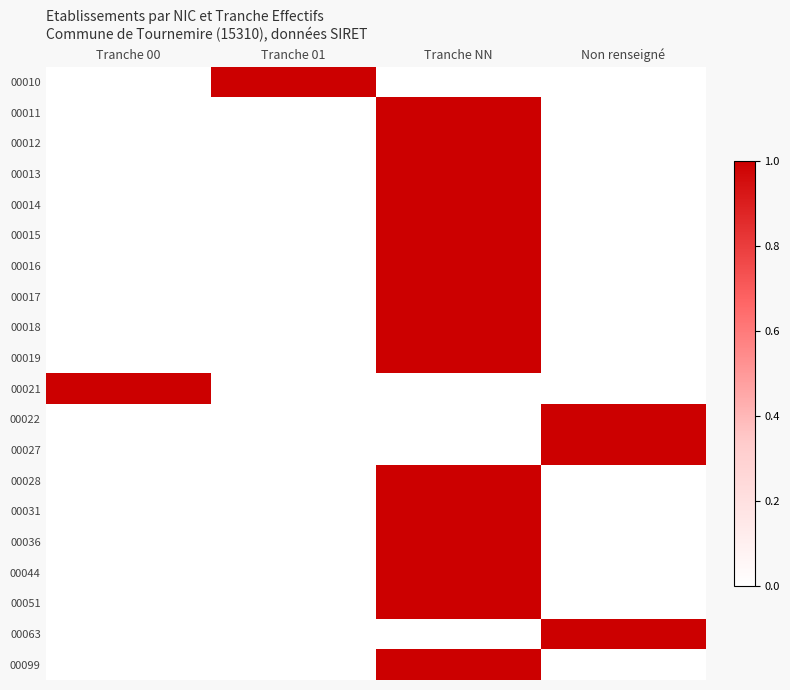

Reading left to right, extract all data points from this chart.

00010: Tranche 00=0	Tranche 01=1	Tranche NN=0	Non renseigné=0
00011: Tranche 00=0	Tranche 01=0	Tranche NN=1	Non renseigné=0
00012: Tranche 00=0	Tranche 01=0	Tranche NN=1	Non renseigné=0
00013: Tranche 00=0	Tranche 01=0	Tranche NN=1	Non renseigné=0
00014: Tranche 00=0	Tranche 01=0	Tranche NN=1	Non renseigné=0
00015: Tranche 00=0	Tranche 01=0	Tranche NN=1	Non renseigné=0
00016: Tranche 00=0	Tranche 01=0	Tranche NN=1	Non renseigné=0
00017: Tranche 00=0	Tranche 01=0	Tranche NN=1	Non renseigné=0
00018: Tranche 00=0	Tranche 01=0	Tranche NN=1	Non renseigné=0
00019: Tranche 00=0	Tranche 01=0	Tranche NN=1	Non renseigné=0
00021: Tranche 00=1	Tranche 01=0	Tranche NN=0	Non renseigné=0
00022: Tranche 00=0	Tranche 01=0	Tranche NN=0	Non renseigné=1
00027: Tranche 00=0	Tranche 01=0	Tranche NN=0	Non renseigné=1
00028: Tranche 00=0	Tranche 01=0	Tranche NN=1	Non renseigné=0
00031: Tranche 00=0	Tranche 01=0	Tranche NN=1	Non renseigné=0
00036: Tranche 00=0	Tranche 01=0	Tranche NN=1	Non renseigné=0
00044: Tranche 00=0	Tranche 01=0	Tranche NN=1	Non renseigné=0
00051: Tranche 00=0	Tranche 01=0	Tranche NN=1	Non renseigné=0
00063: Tranche 00=0	Tranche 01=0	Tranche NN=0	Non renseigné=1
00099: Tranche 00=0	Tranche 01=0	Tranche NN=1	Non renseigné=0